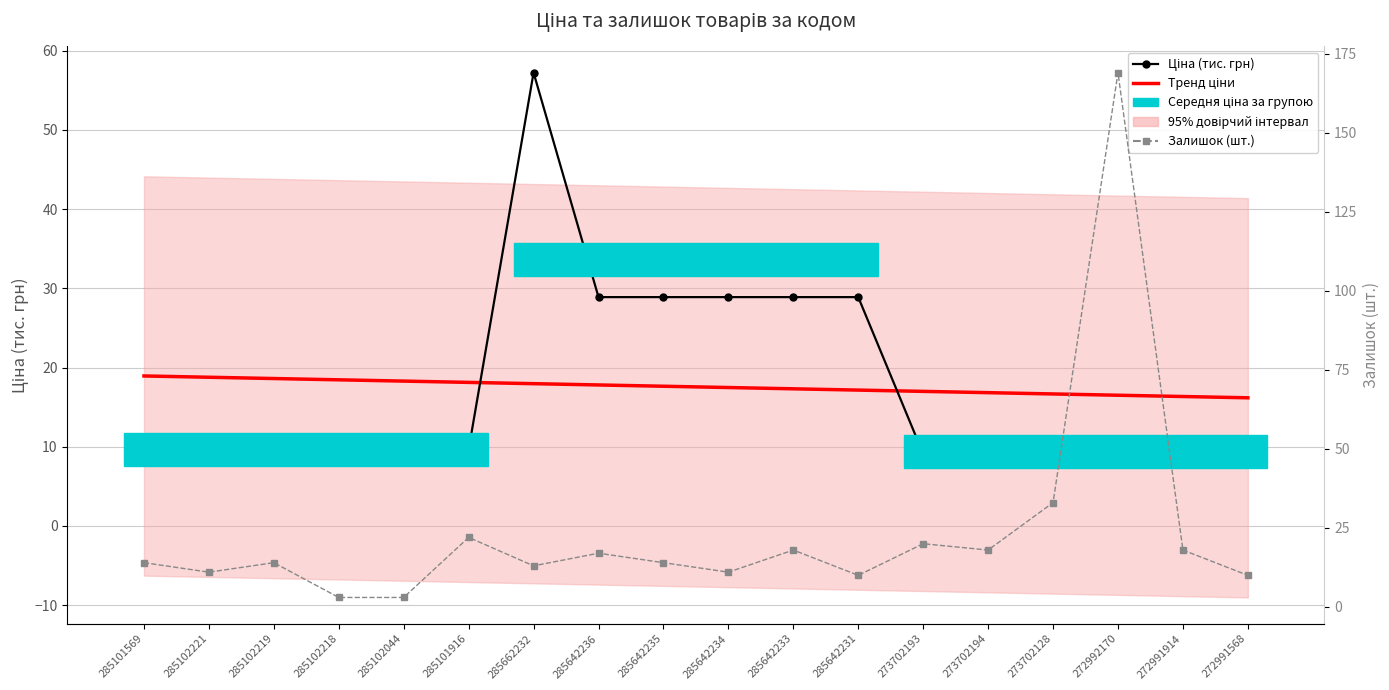

Which series has the largest range (max minus min)?

Залишок (шт.)